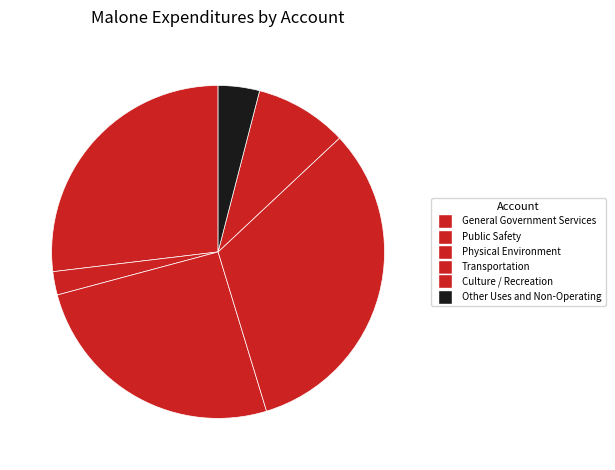

To the nearest percent, what is the combined percentage of Public Safety and Culture / Recreation?

11%